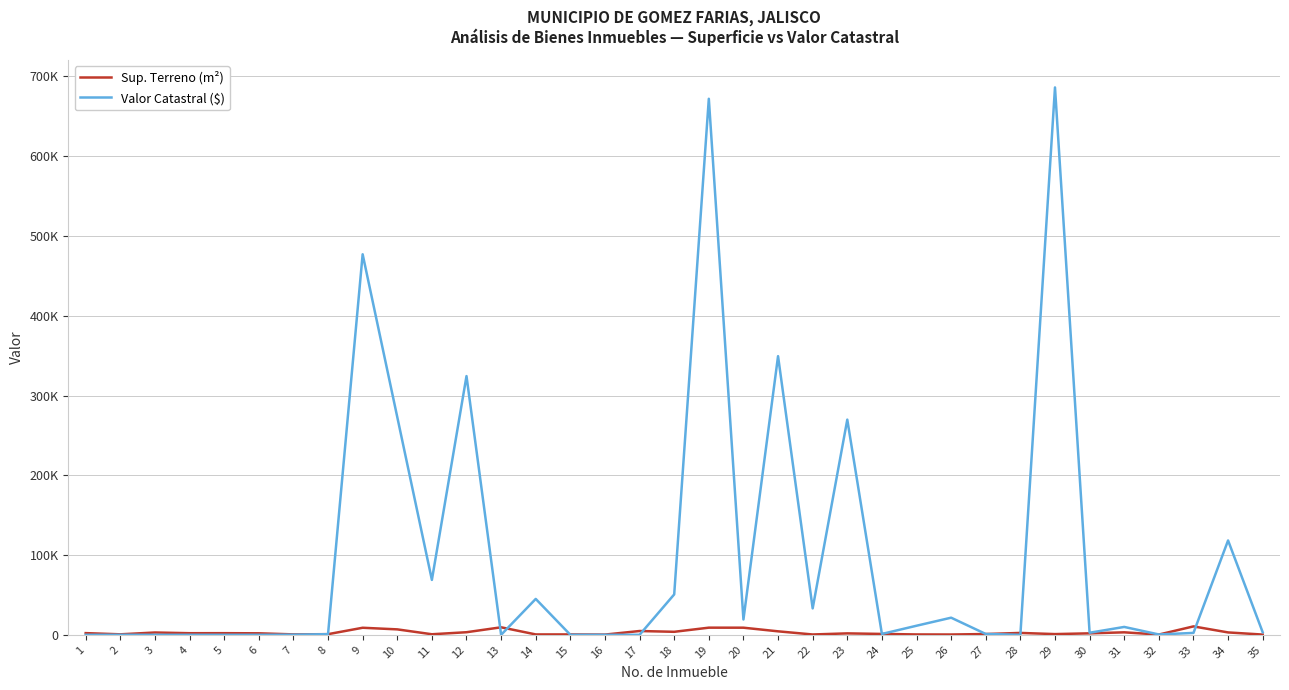

How many interior local peaks does the Valor Catastral ($) series have?

11